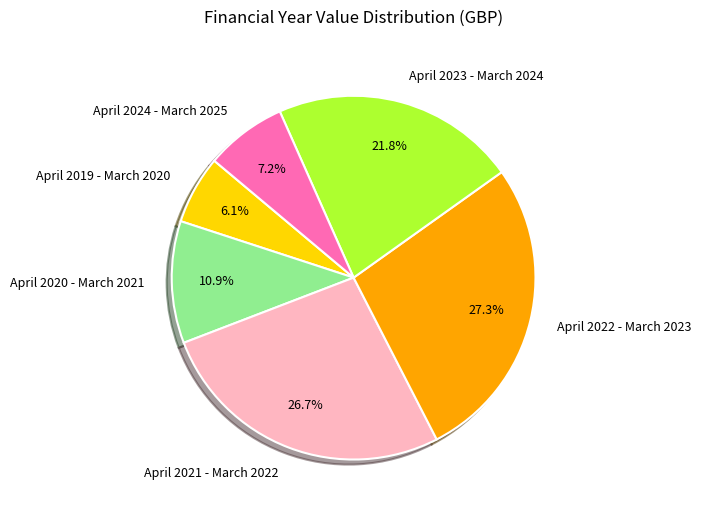

Which category has the biggest portion of the pie?

April 2022 - March 2023